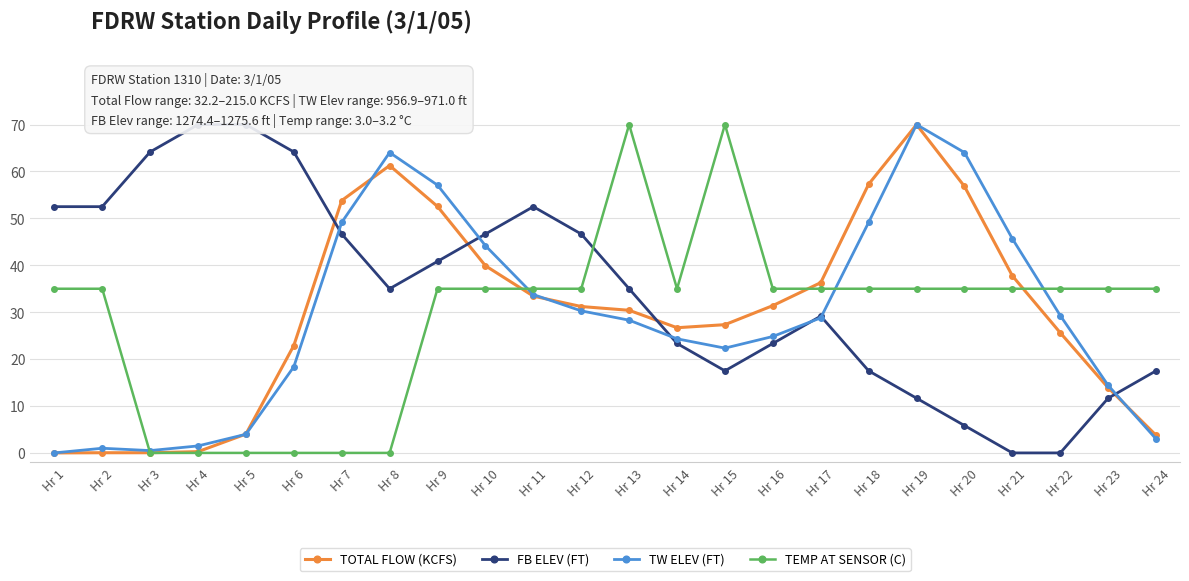

True or false: TOTAL FLOW (KCFS) has a value of 0.3 at Hr 4.

True